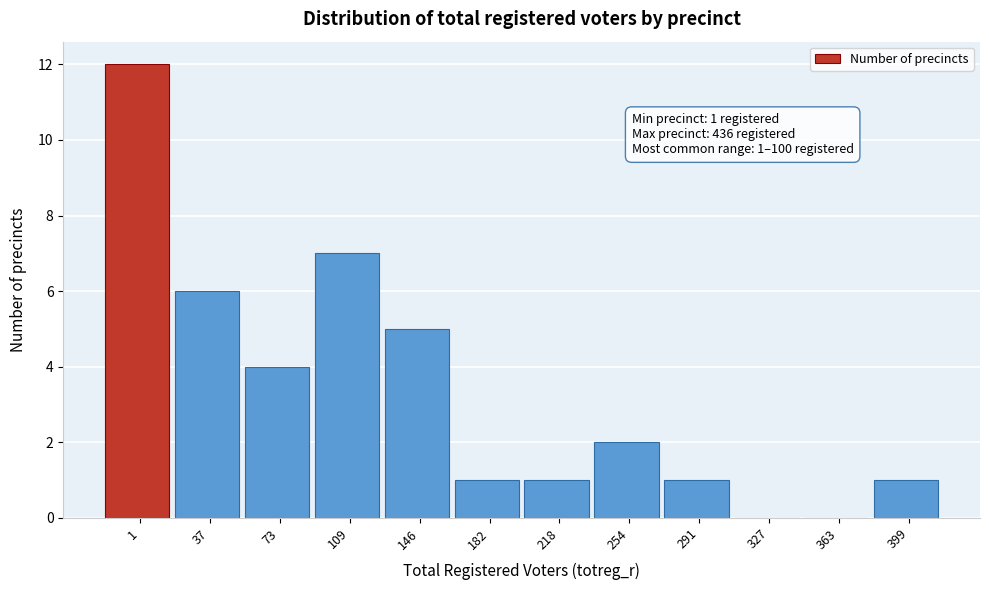

Reading left to right, transcribe all the data shown in this chart.

1=12	37=6	73=4	109=7	146=5	182=1	218=1	254=2	291=1	327=0	363=0	399=1